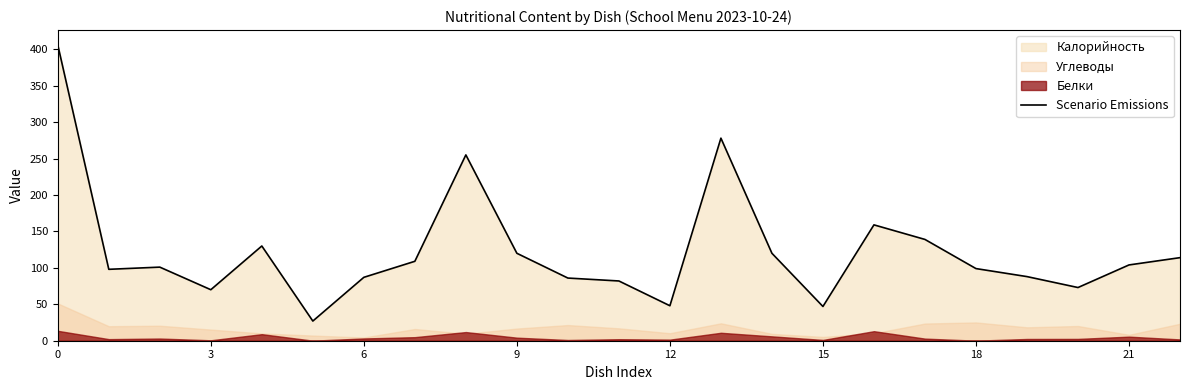

The Scenario Emissions series shows 28 at 12. True or false?

False